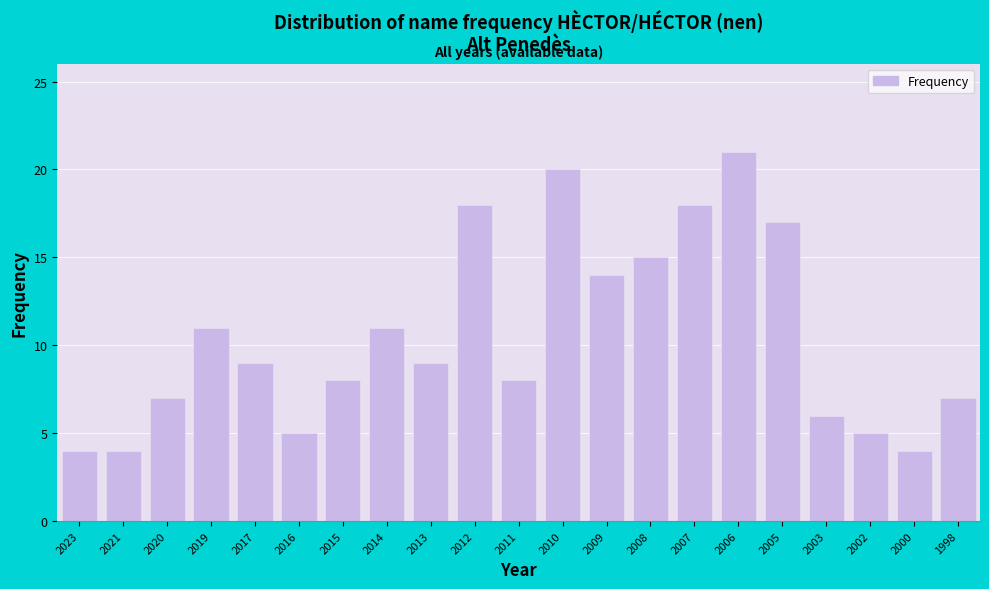

Reading right to left, extract all data points from this chart.

1998=7	2000=4	2002=5	2003=6	2005=17	2006=21	2007=18	2008=15	2009=14	2010=20	2011=8	2012=18	2013=9	2014=11	2015=8	2016=5	2017=9	2019=11	2020=7	2021=4	2023=4